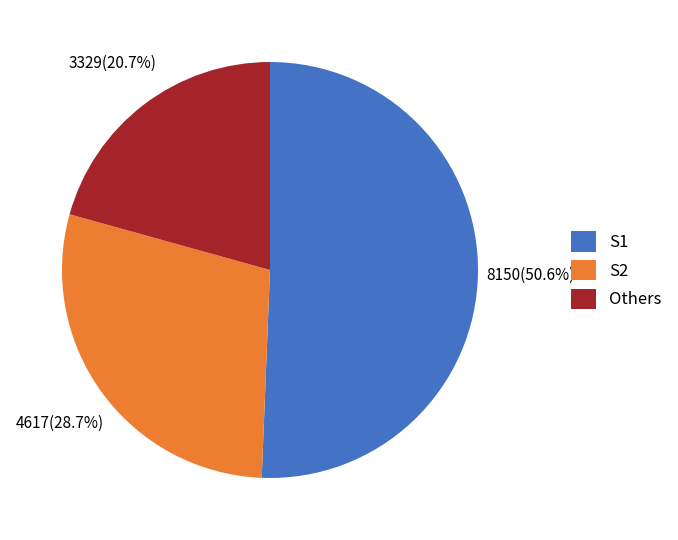

What is the largest slice in the pie chart?

S1